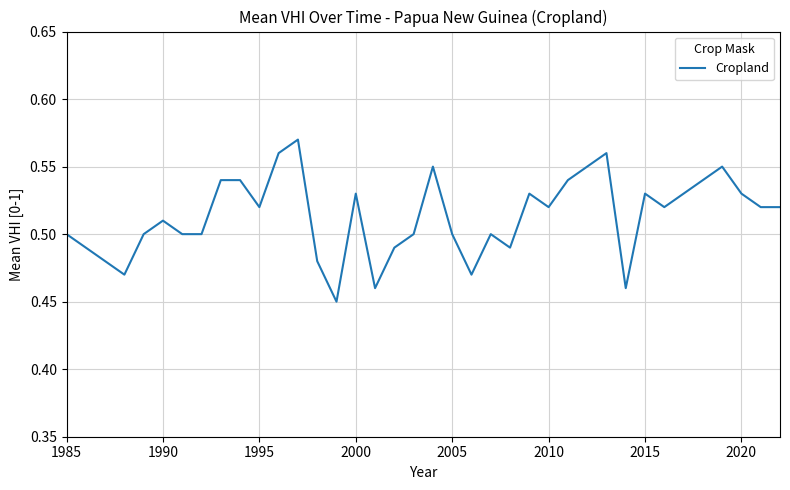

Count the number of categories in the chart.

38